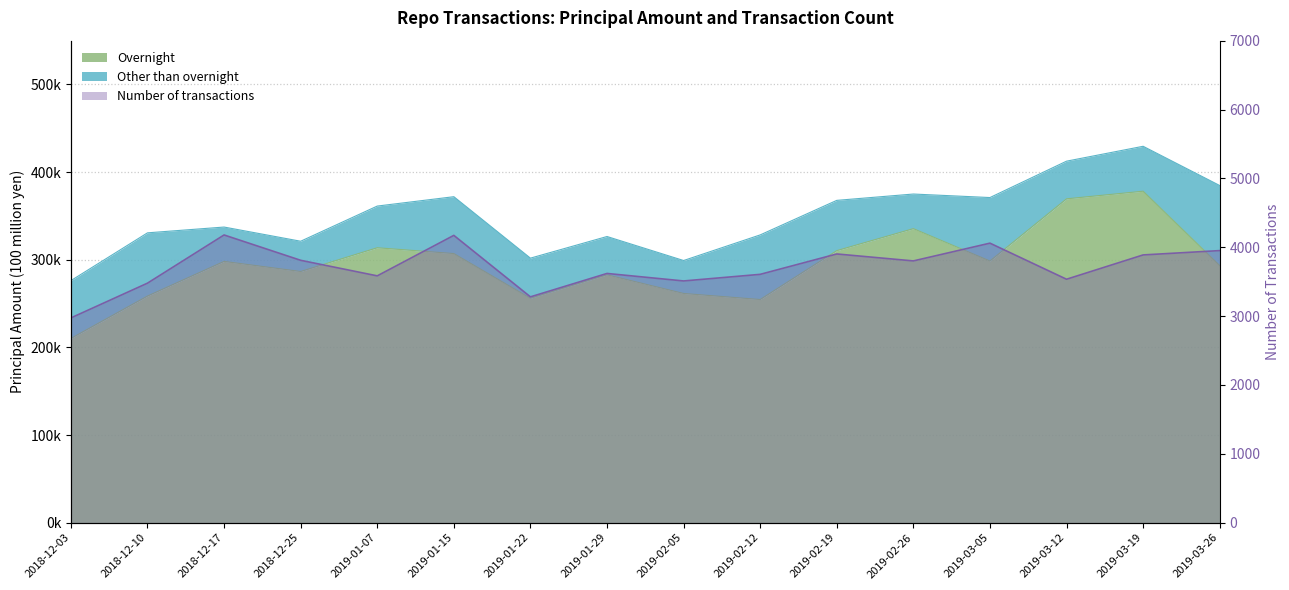

At which category is the sum across all series the highest?

2019-03-19